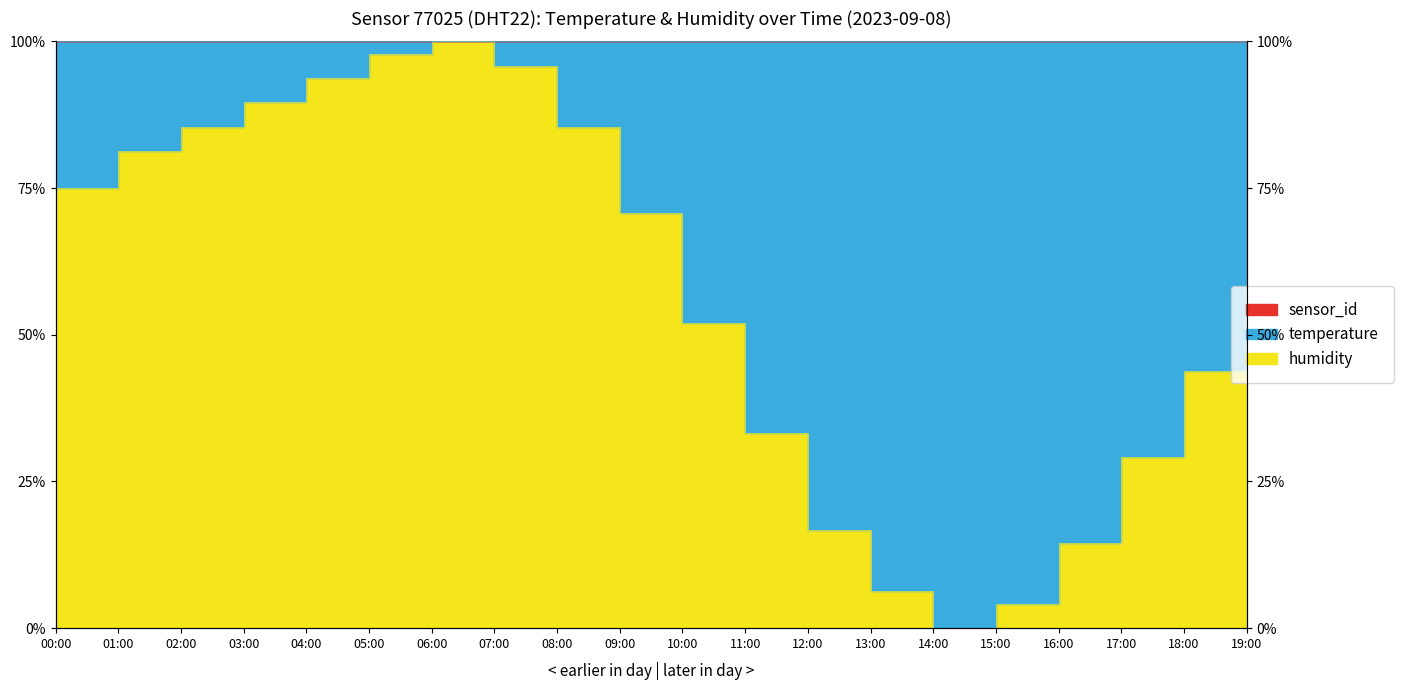

What is the value of the 19th point from the left?

43.8